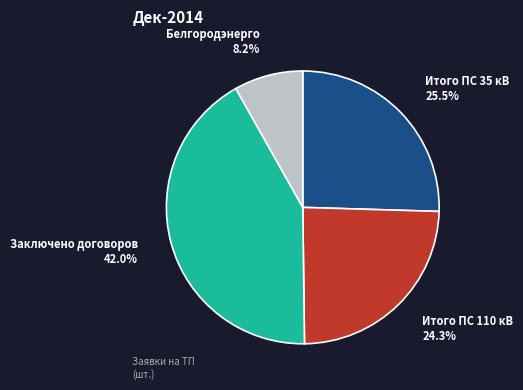

Does any single category account for the majority?

No